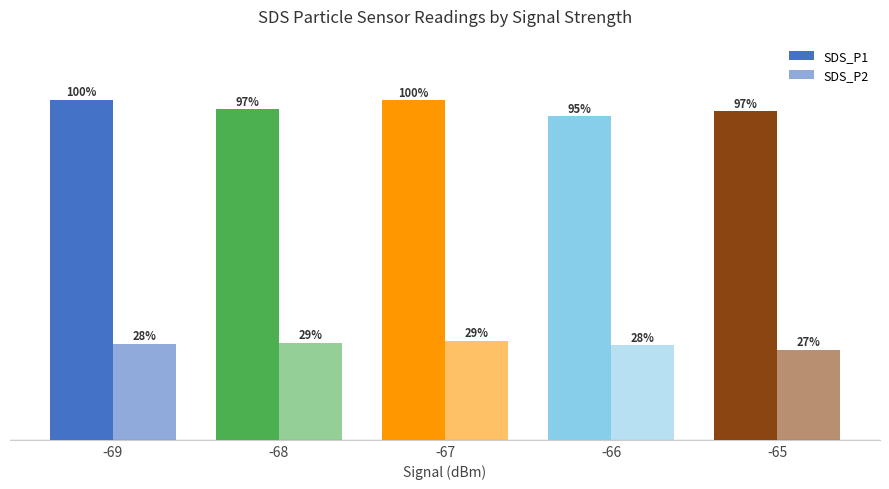

Are the bars grouped side by side (vs. stacked)?

Yes